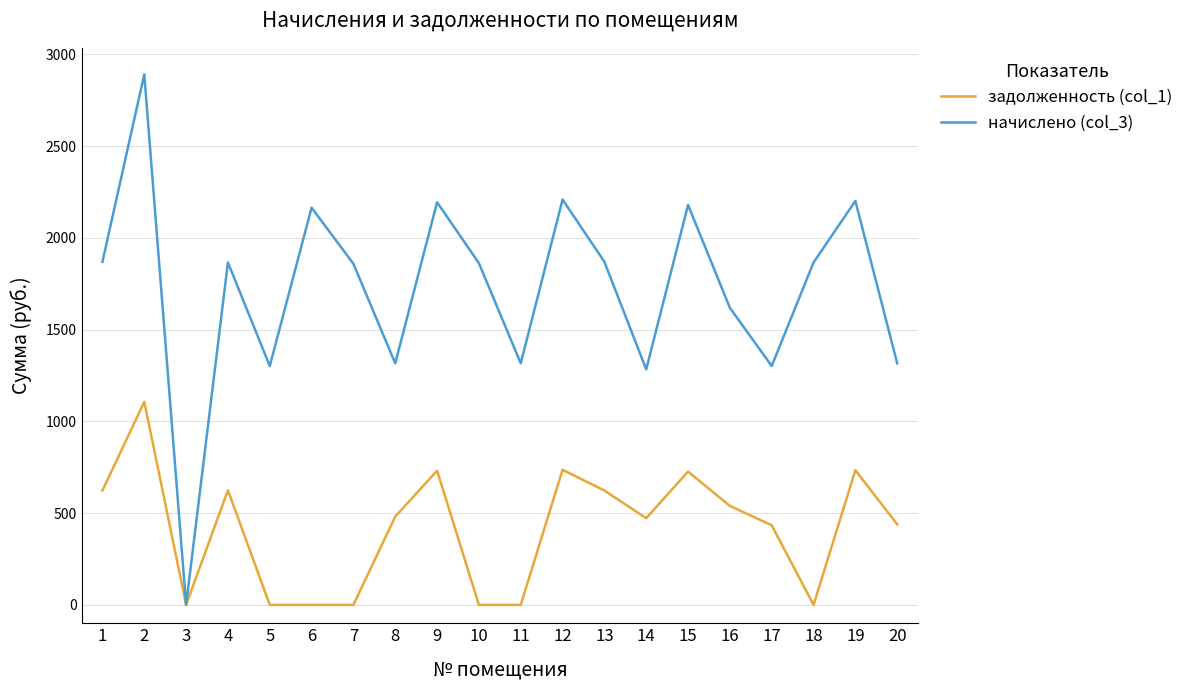

At which category does начислено (col_3) reach its first local peak?

2